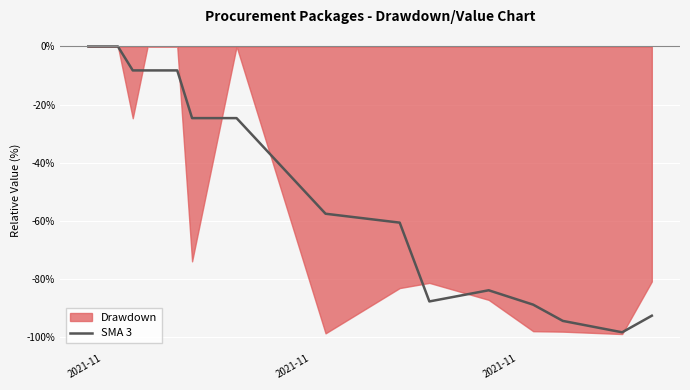

Which label corresponds to the largest value in the chart?

2021-11